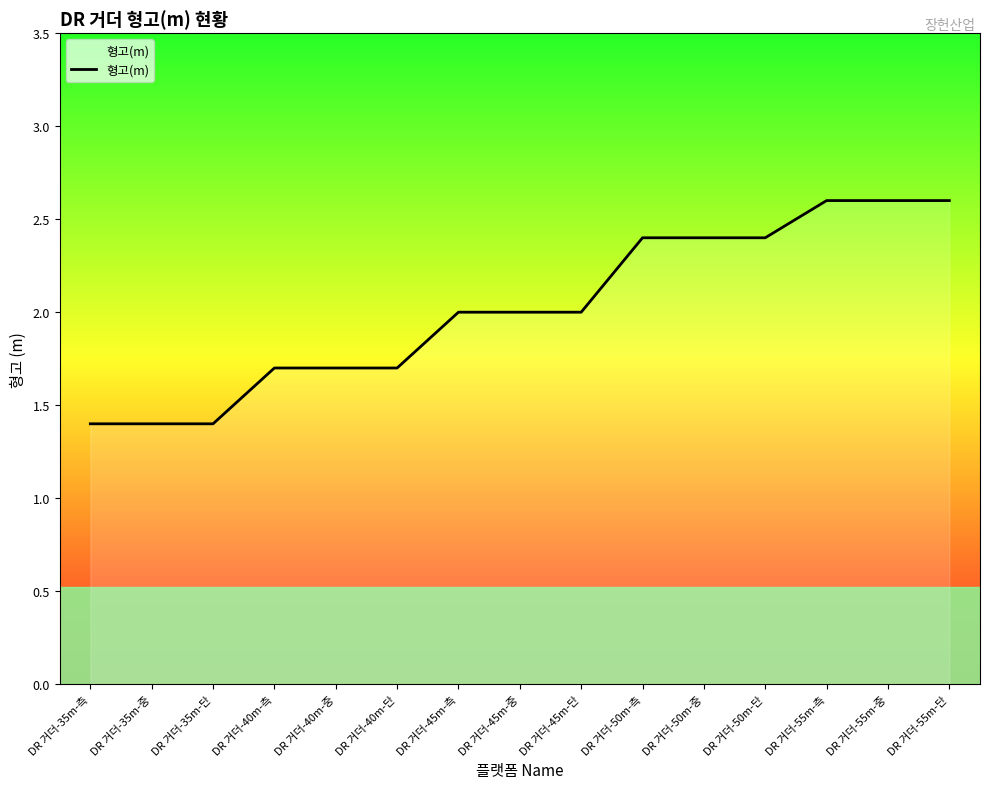

What is the change in value from DR 거더-35m-단 to DR 거더-45m-측?

+0.6